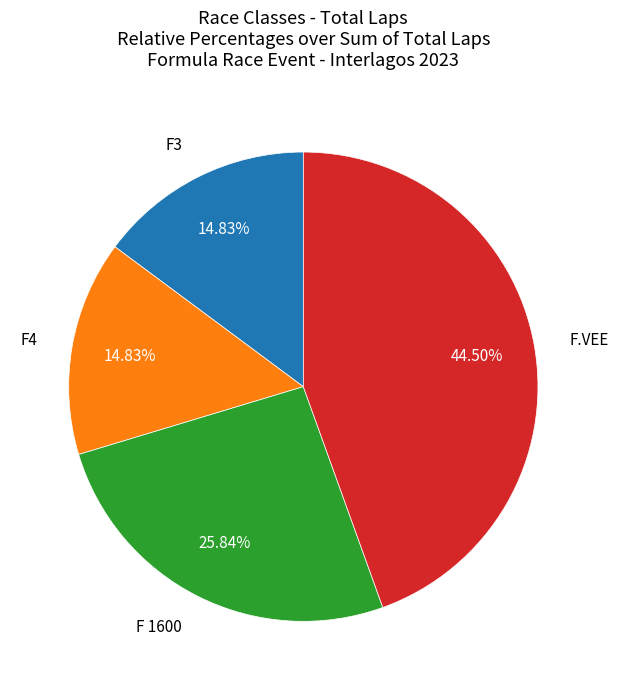

Does any single category account for the majority?

No